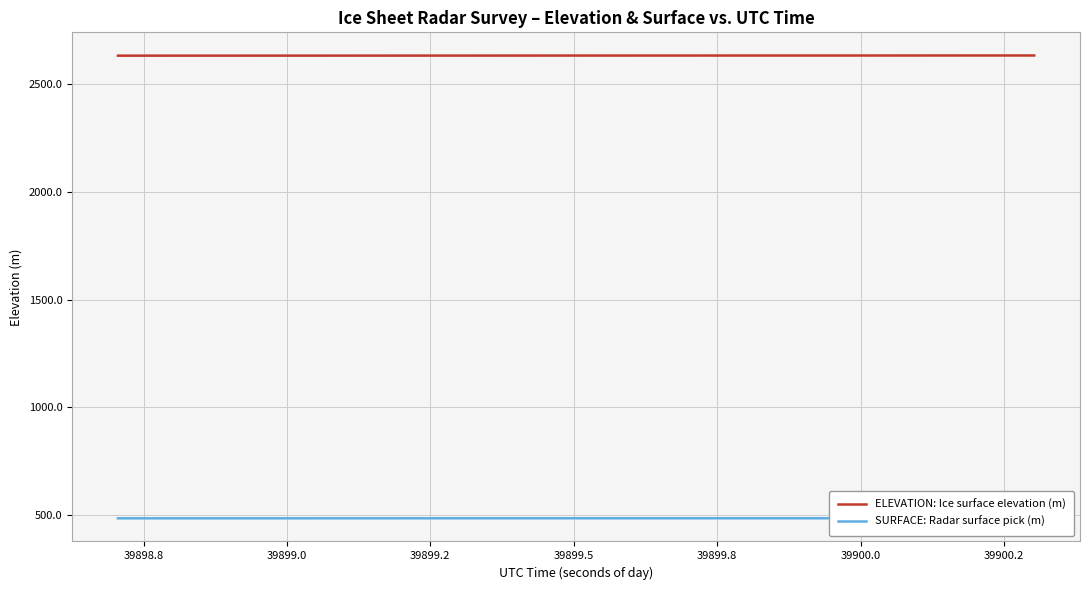

What is the lowest value of the ELEVATION: Ice surface elevation (m) series?

2633.8